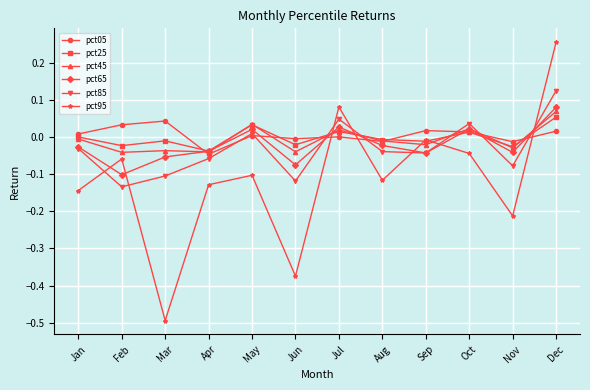

Which series has the largest total across all categories?

pct05